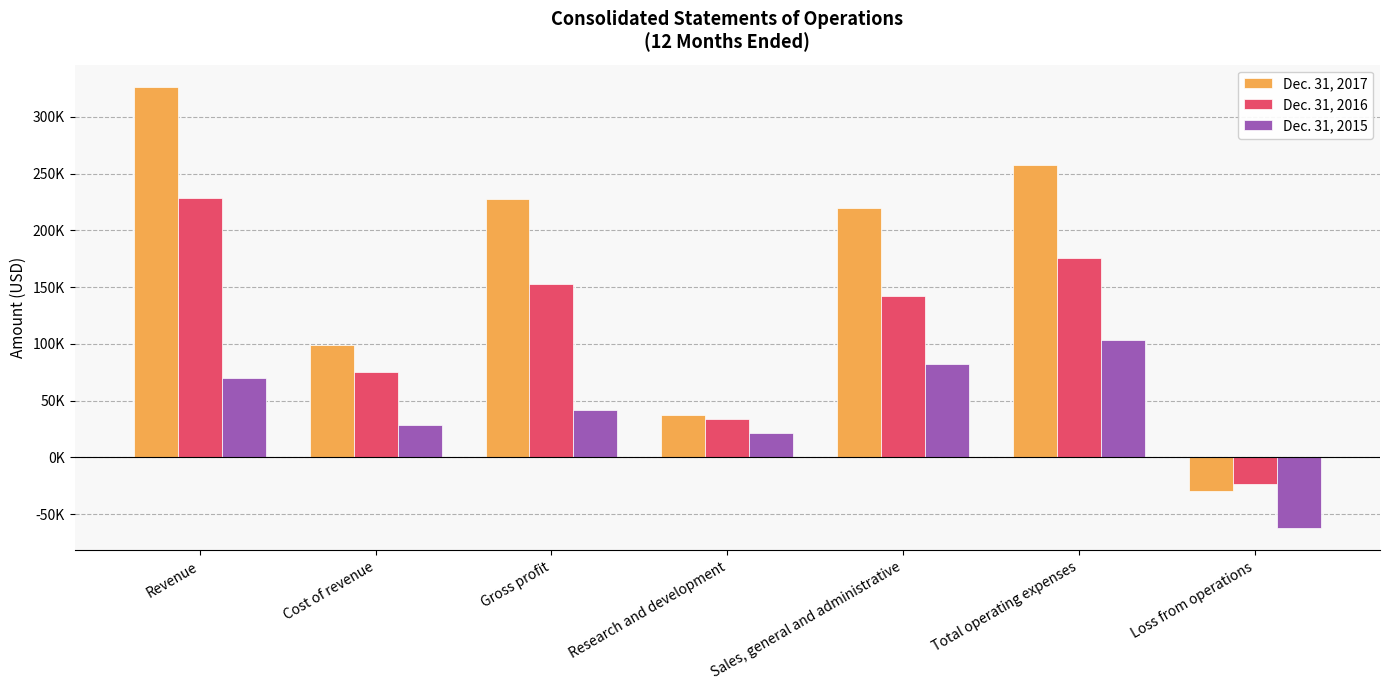

What are all the series names shown in the legend?

Dec. 31, 2017, Dec. 31, 2016, Dec. 31, 2015